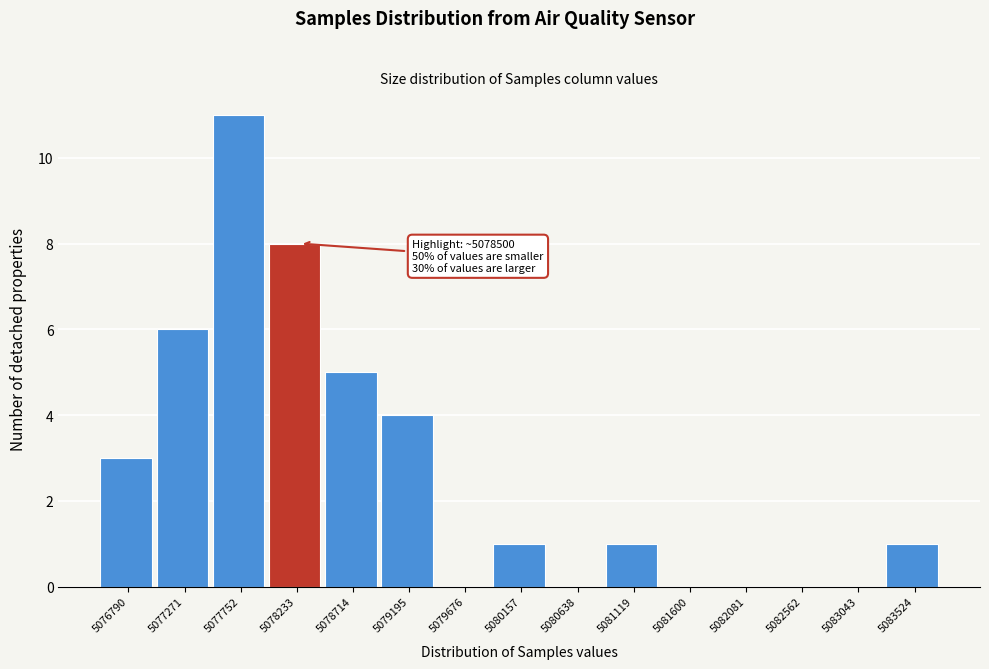

Reading left to right, what are all the values shown in this chart?

5076790=3	5077271=6	5077752=11	5078233=8	5078714=5	5079195=4	5079676=0	5080157=1	5080638=0	5081119=1	5081600=0	5082081=0	5082562=0	5083043=0	5083524=1